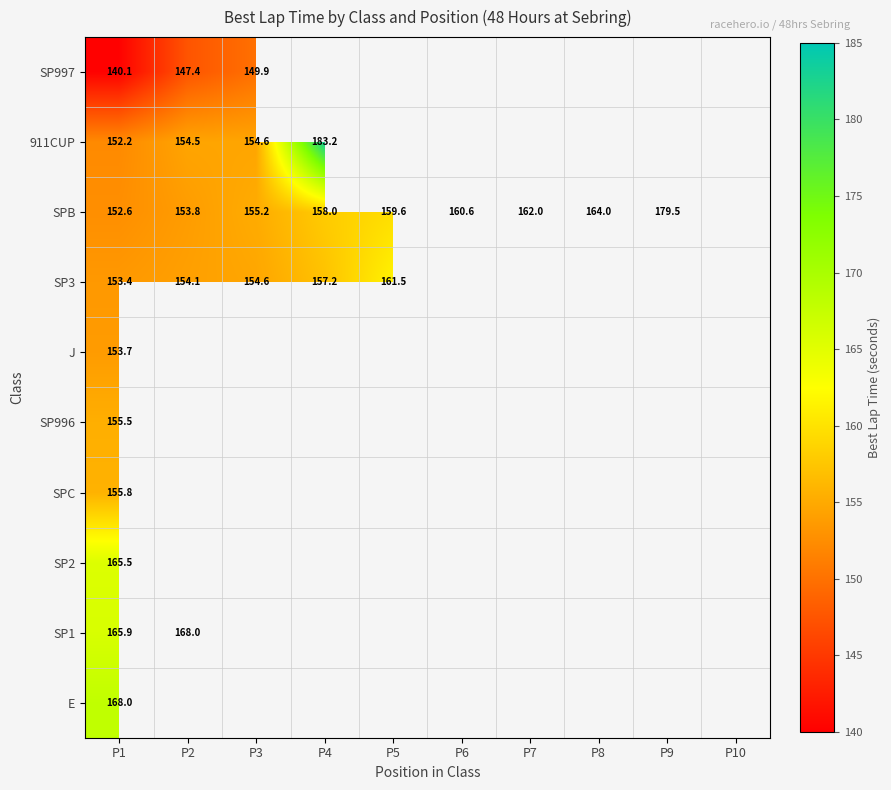

What is the sum of the SPB values at P3 and P1?

307.8